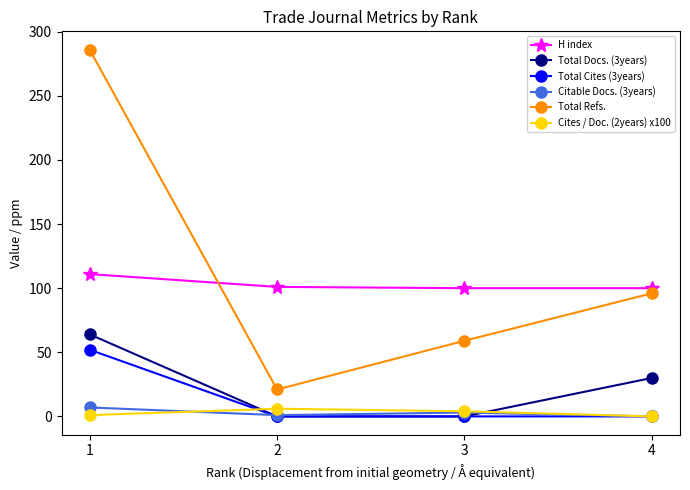

Which series has the widest spread of values?

Total Refs.